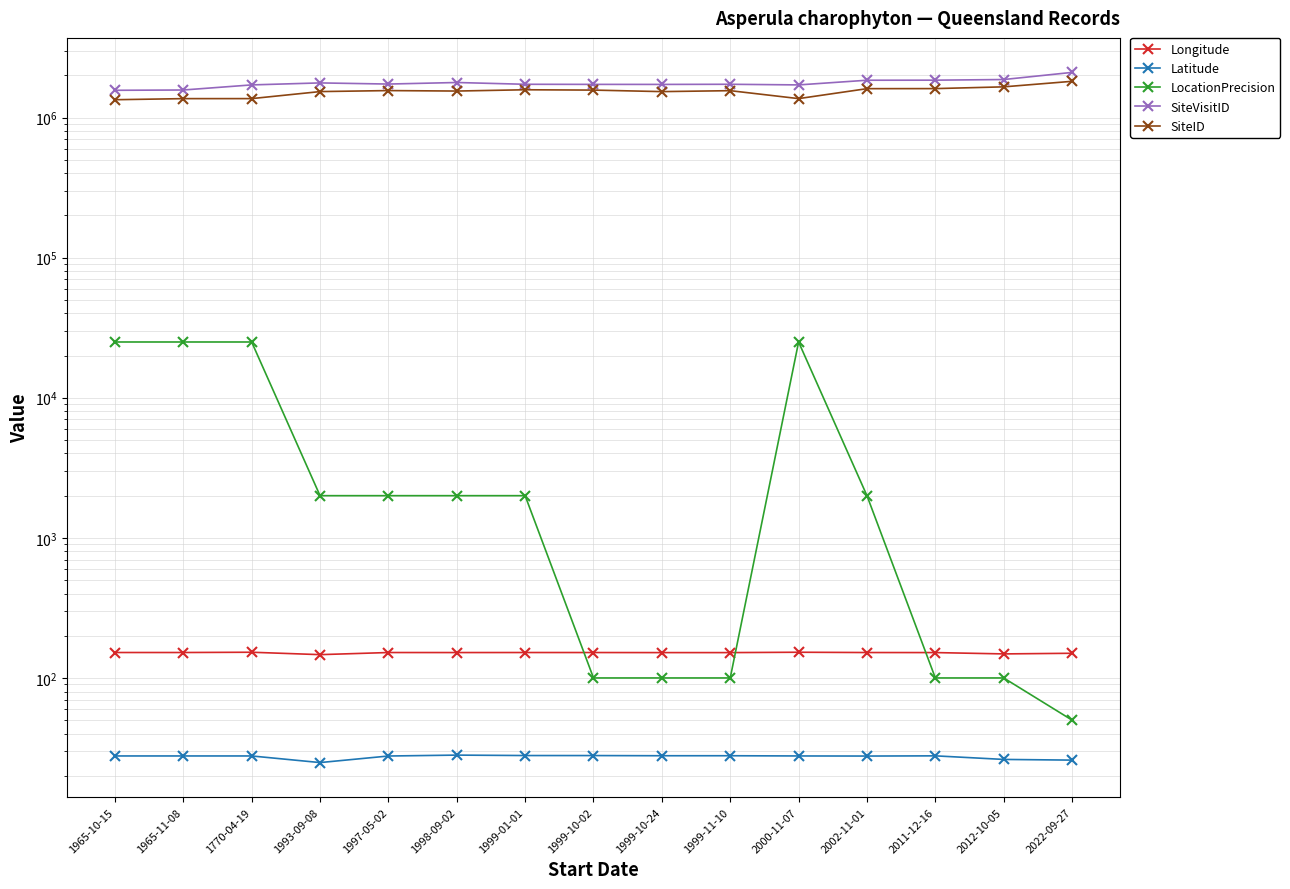

How many lines are shown in the chart?

5